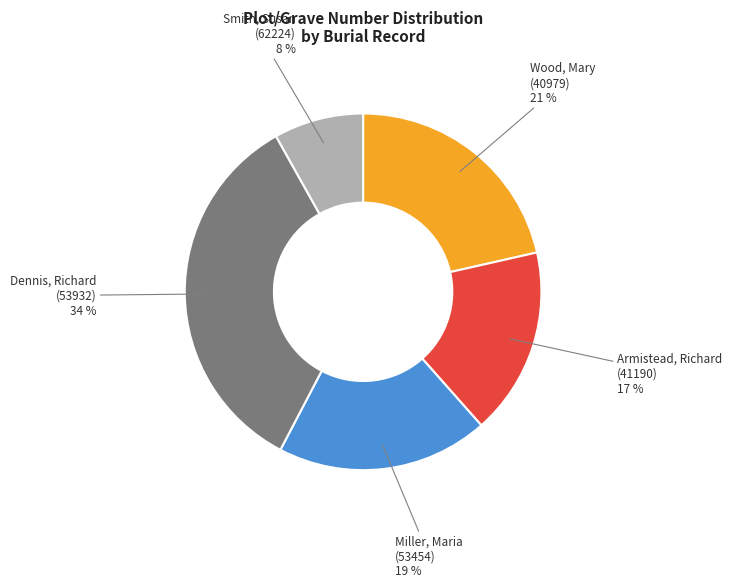

To the nearest percent, what portion does Armistead, Richard (41190) represent?

17%